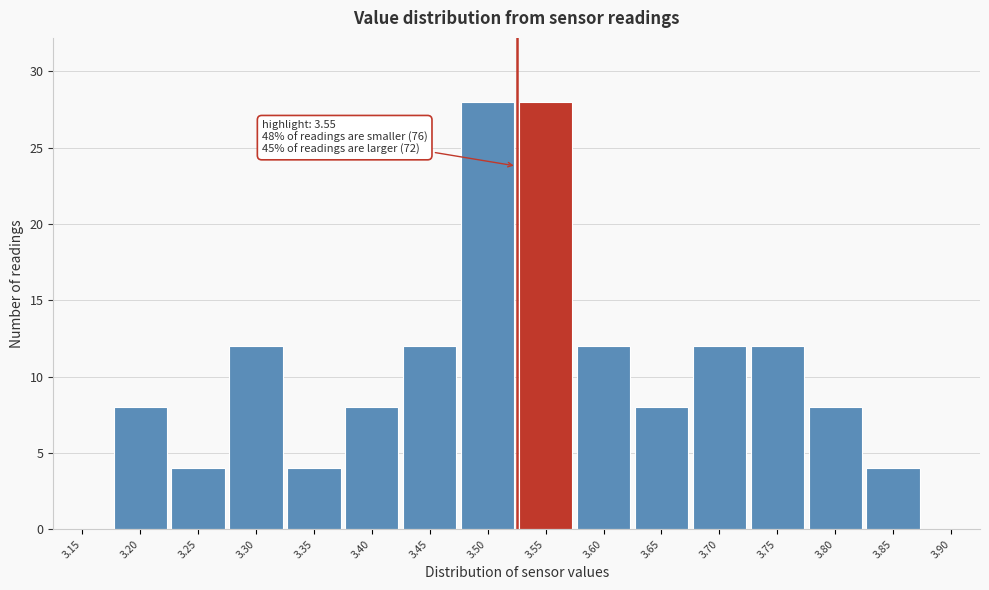

Reading left to right, extract all data points from this chart.

3.15=0	3.20=8	3.25=4	3.30=12	3.35=4	3.40=8	3.45=12	3.50=28	3.55=28	3.60=12	3.65=8	3.70=12	3.75=12	3.80=8	3.85=4	3.90=0